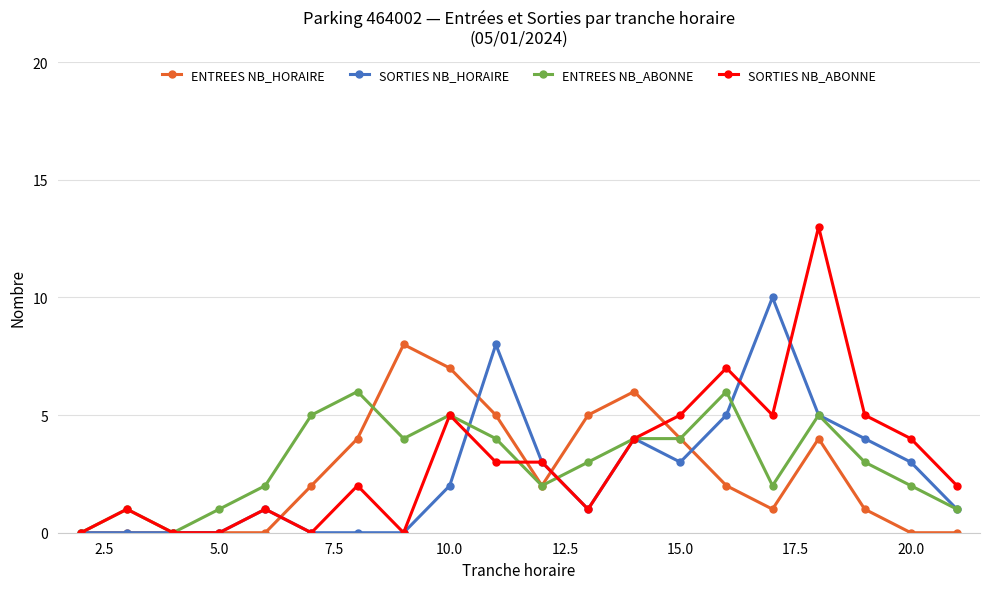

Reading right to left, transcribe all the data shown in this chart.

ENTREES NB_HORAIRE: 0	0	1	4	1	2	4	6	5	2	5	7	8	4	2	0	0	0	0	0
SORTIES NB_HORAIRE: 1	3	4	5	10	5	3	4	1	3	8	2	0	0	0	1	0	0	0	0
ENTREES NB_ABONNE: 1	2	3	5	2	6	4	4	3	2	4	5	4	6	5	2	1	0	1	0
SORTIES NB_ABONNE: 2	4	5	13	5	7	5	4	1	3	3	5	0	2	0	1	0	0	1	0